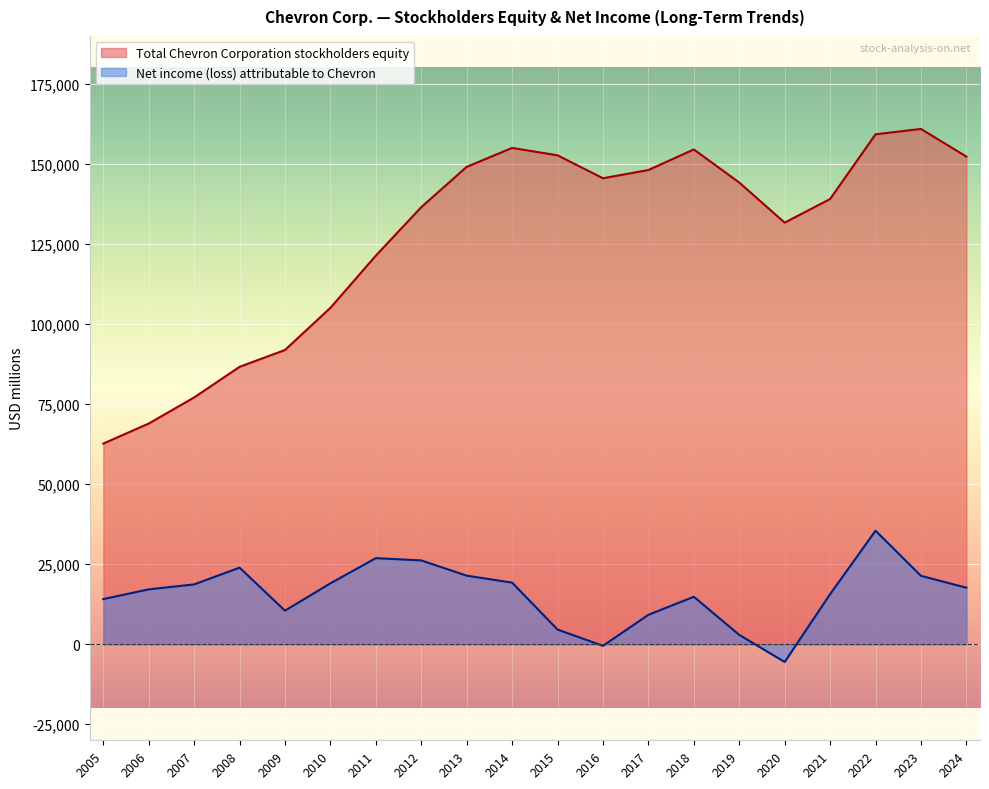

What is the total value across all series at 2007?

95776